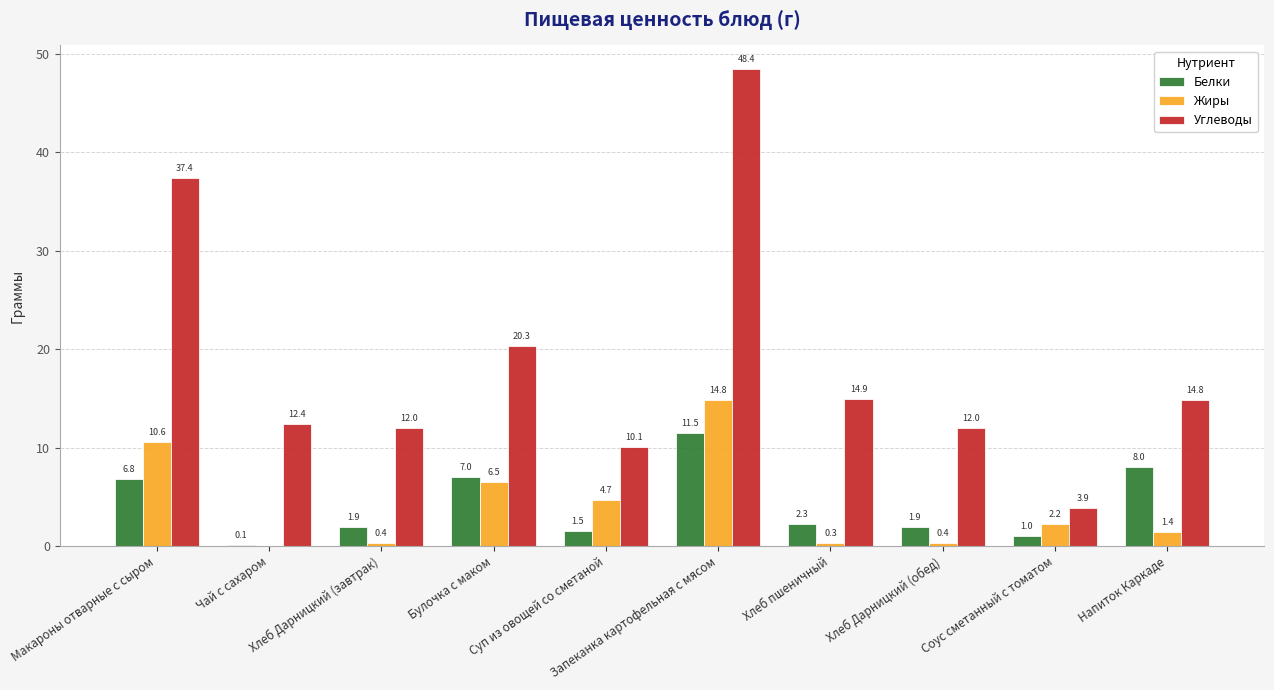

What is the maximum value for Жиры?

14.8